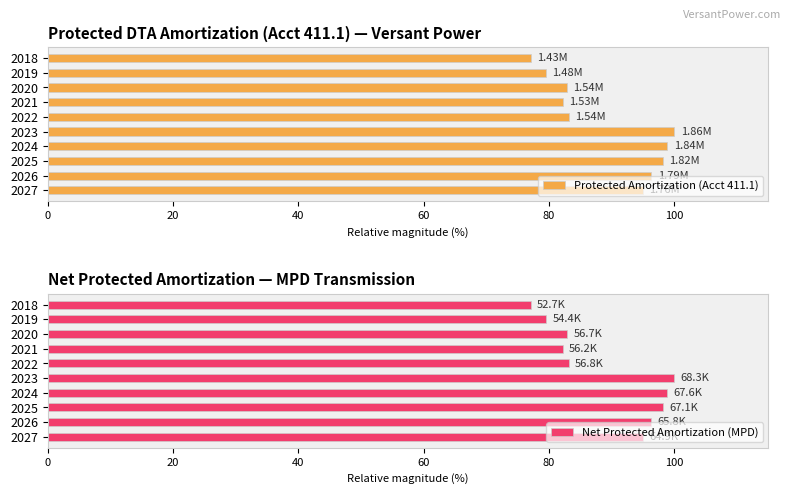

What is the sum of all Protected Amortization (Acct 411.1) values?

893.2